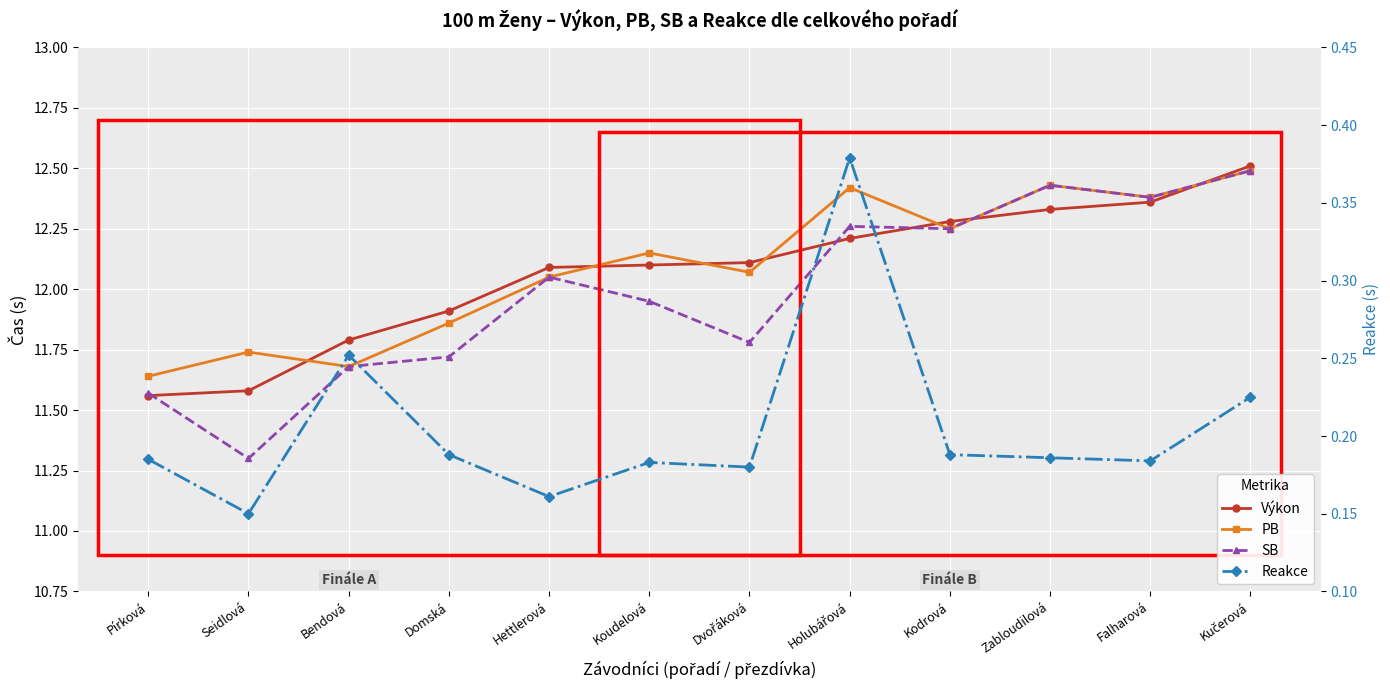

Reading right to left, what are all the values shown in this chart?

Výkon: 12.5	12.4	12.3	12.3	12.2	12.1	12.1	12.1	11.9	11.8	11.6	11.6
PB: 12.5	12.4	12.4	12.2	12.4	12.1	12.2	12.1	11.9	11.7	11.7	11.6
SB: 12.5	12.4	12.4	12.2	12.3	11.8	11.9	12.1	11.7	11.7	11.3	11.6
Reakce: 0.2	0.2	0.2	0.2	0.4	0.2	0.2	0.2	0.2	0.3	0.1	0.2